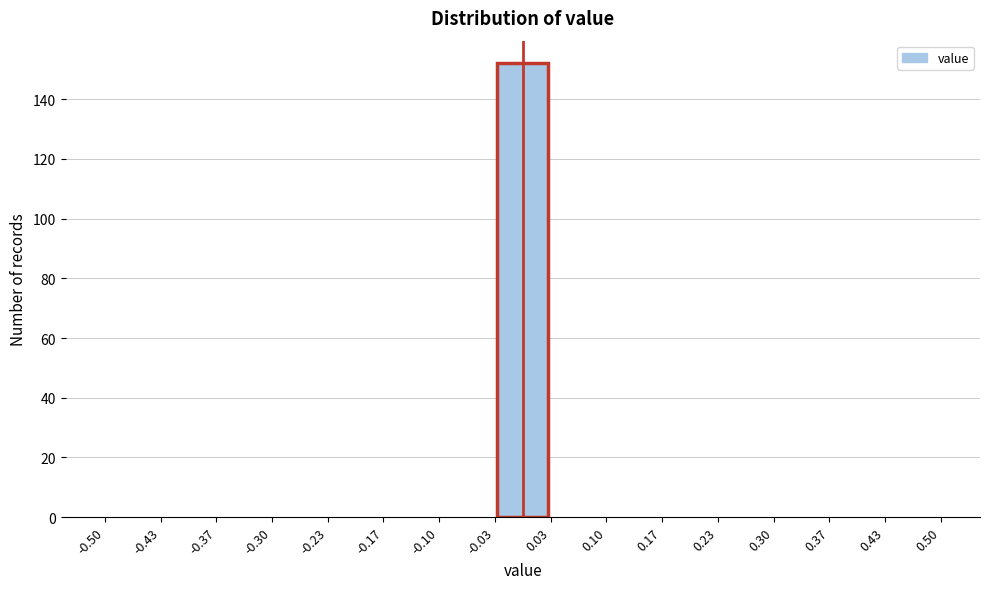

Which range on the x-axis has the tallest bar?

-0.03 to 0.03